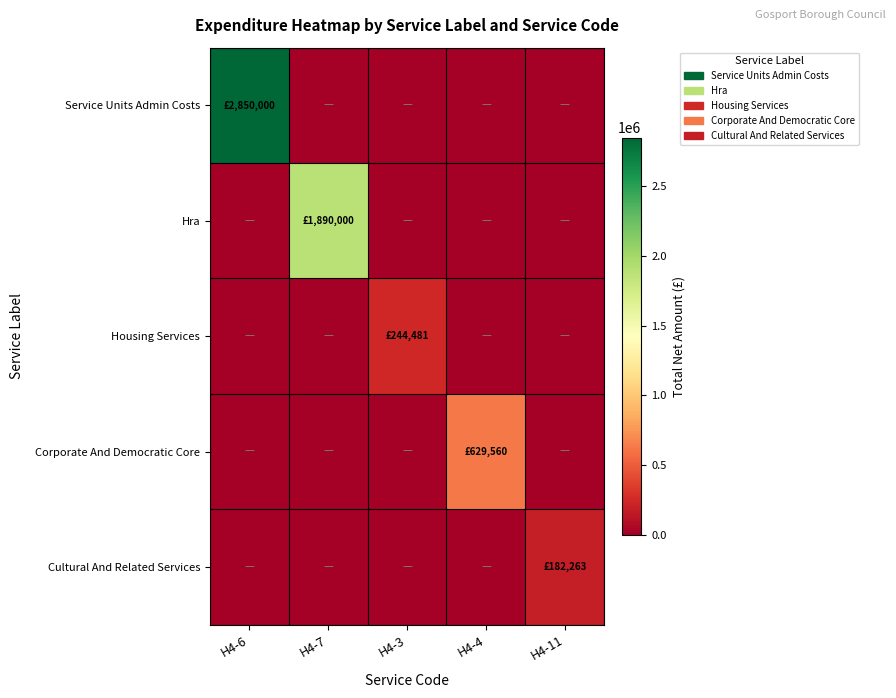

Reading left to right, extract all data points from this chart.

Service Units Admin Costs: H4-6=2850000	H4-7=0	H4-3=0	H4-4=0	H4-11=0
Hra: H4-6=0	H4-7=1890000	H4-3=0	H4-4=0	H4-11=0
Housing Services: H4-6=0	H4-7=0	H4-3=244481	H4-4=0	H4-11=0
Corporate And Democratic Core: H4-6=0	H4-7=0	H4-3=0	H4-4=629560	H4-11=0
Cultural And Related Services: H4-6=0	H4-7=0	H4-3=0	H4-4=0	H4-11=182263